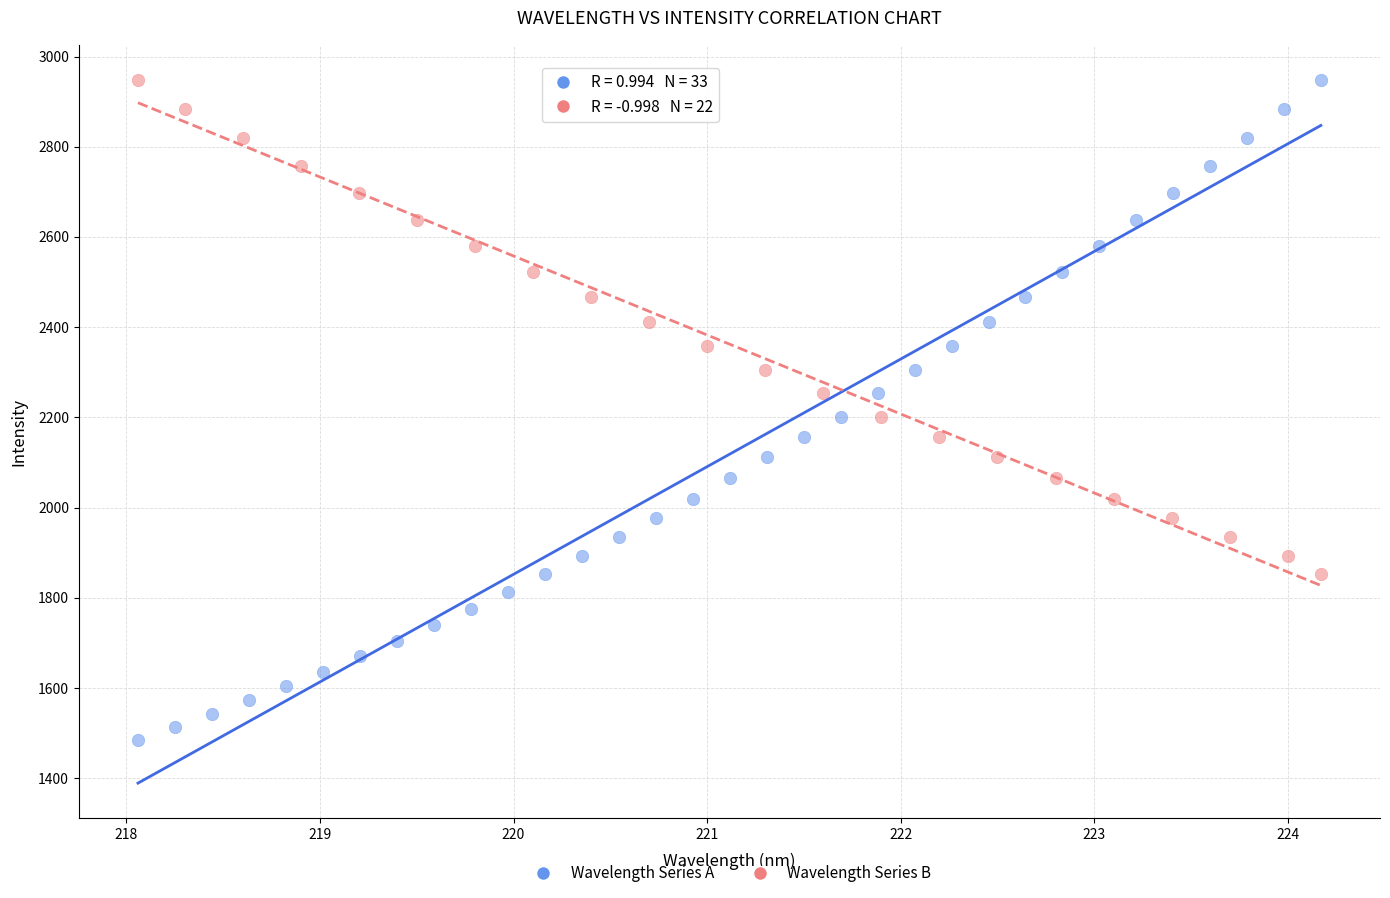

Which series reaches the minimum Y coordinate?

Wavelength Series A